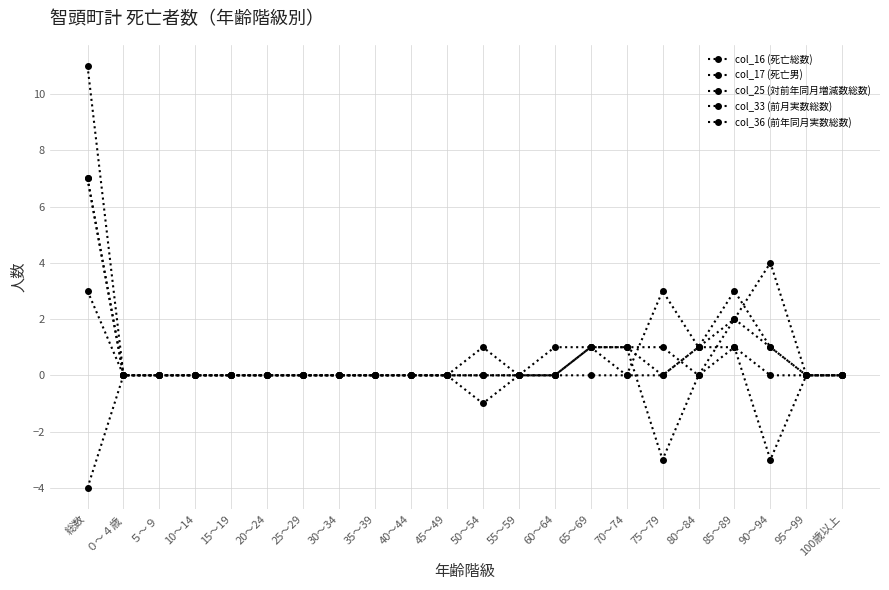

Count the number of categories in the chart.

22